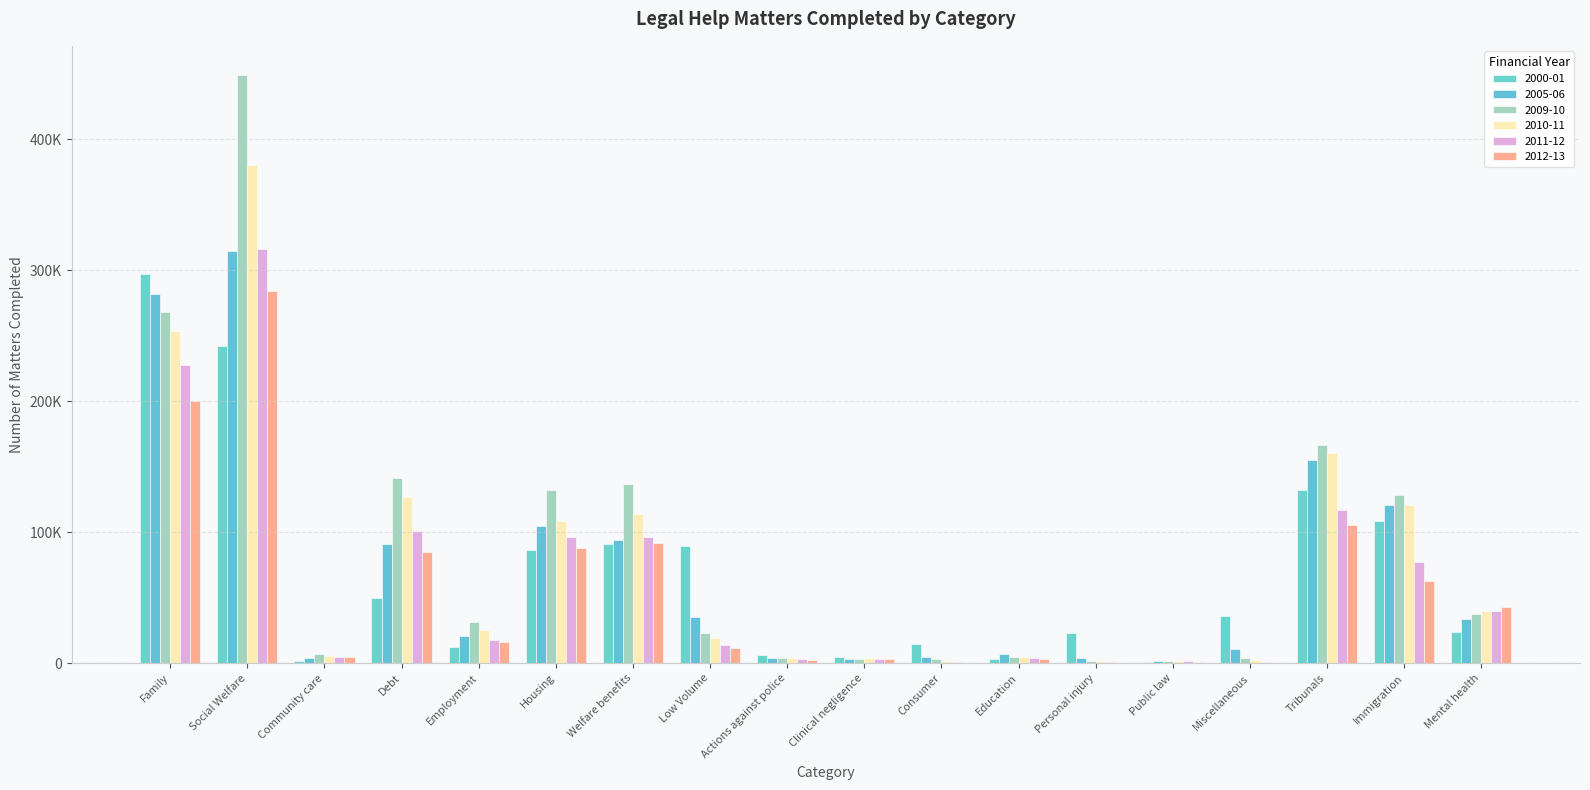

Are the bars grouped side by side (vs. stacked)?

Yes